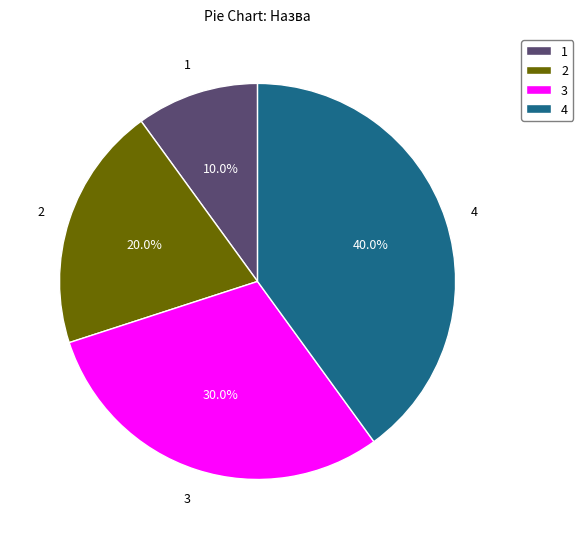

To the nearest percent, what is the difference between the largest and smallest slice percentages?

30%